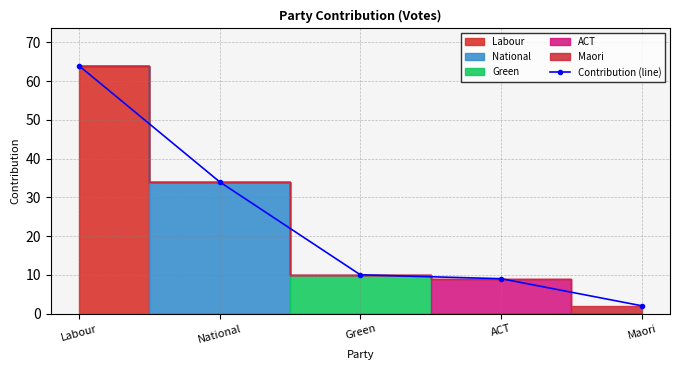

Reading right to left, extract all data points from this chart.

Maori=2	ACT=9	Green=10	National=34	Labour=64